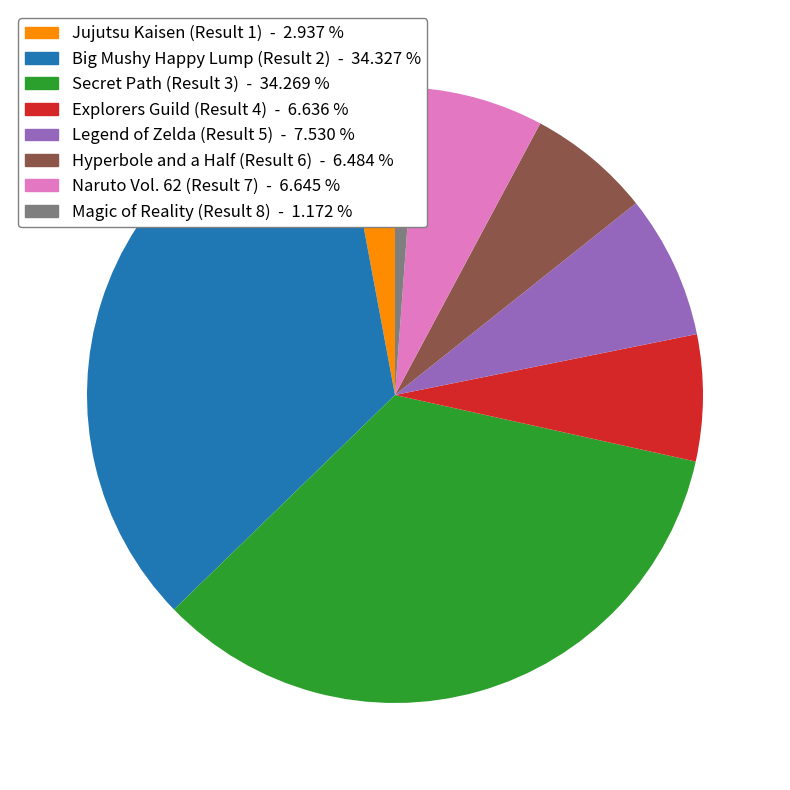

Combined, do Legend of Zelda (Result 5) - 7.530 % and Big Mushy Happy Lump (Result 2) - 34.327 % account for over 50%?

No